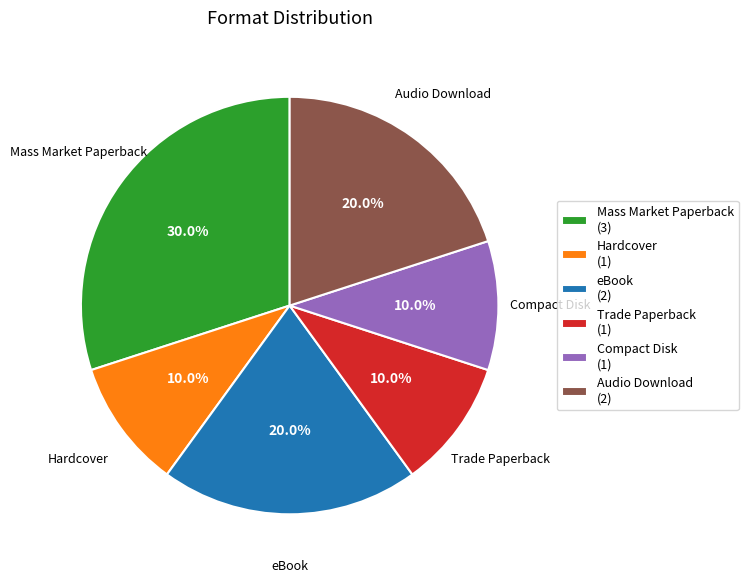

Is the sum of Hardcover (1) and Audio Download (2) greater than half?

No